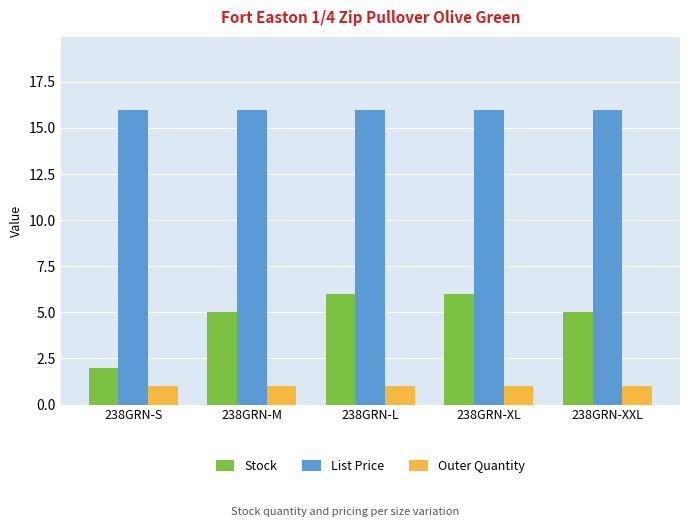

What is the value of the Stock bar at the 5th from the left?

5.0